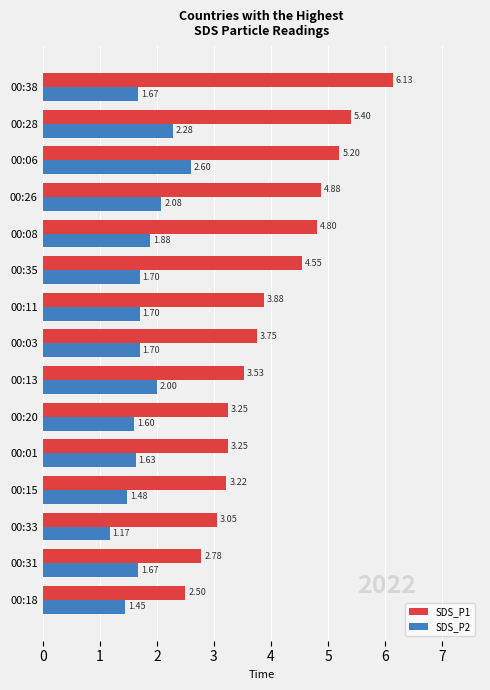

What is the spread (max minus min) of values at 00:15?

1.7